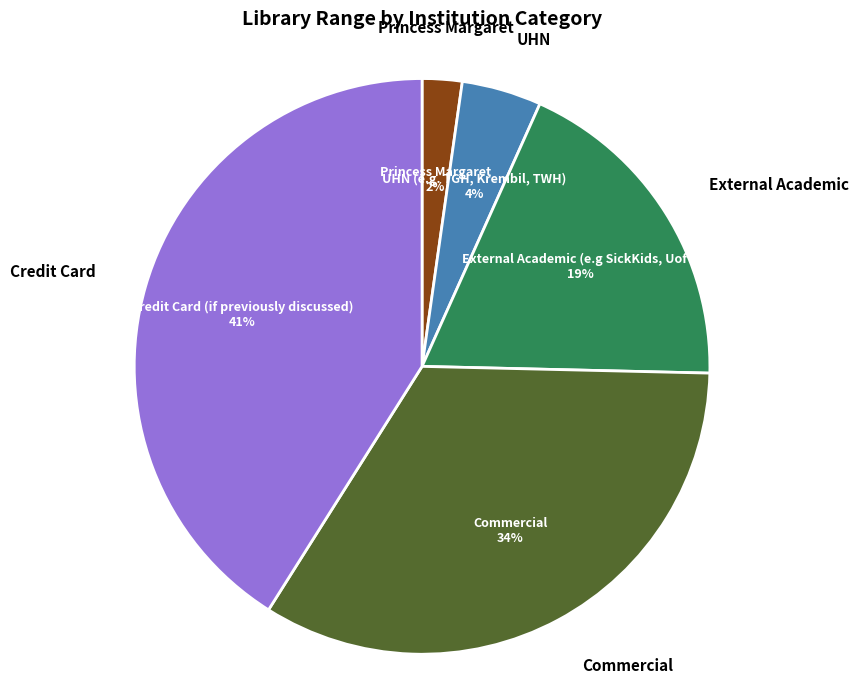

True or false: UHN (e.g. TGH, Krembil, TWH) accounts for 15% of the total.

False